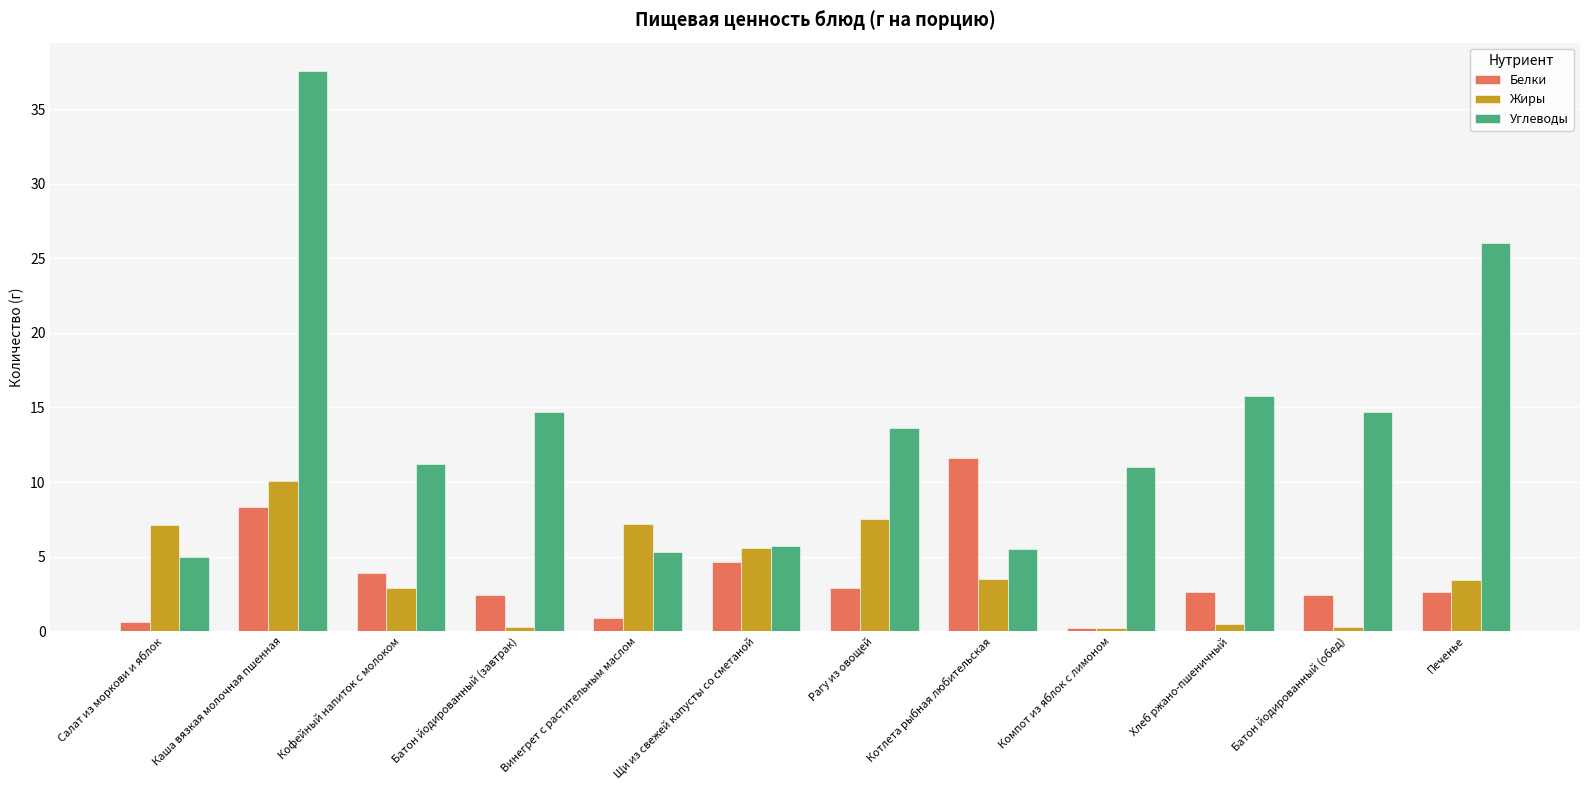

What is the spread (max minus min) of values at Щи из свежей капусты со сметаной?

1.0